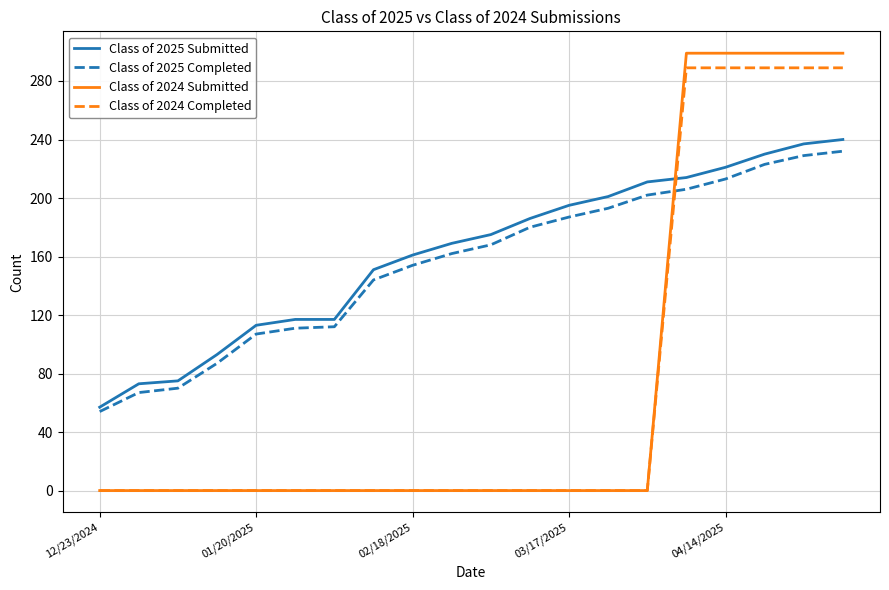

What is the highest value of the Class of 2024 Submitted series?

299